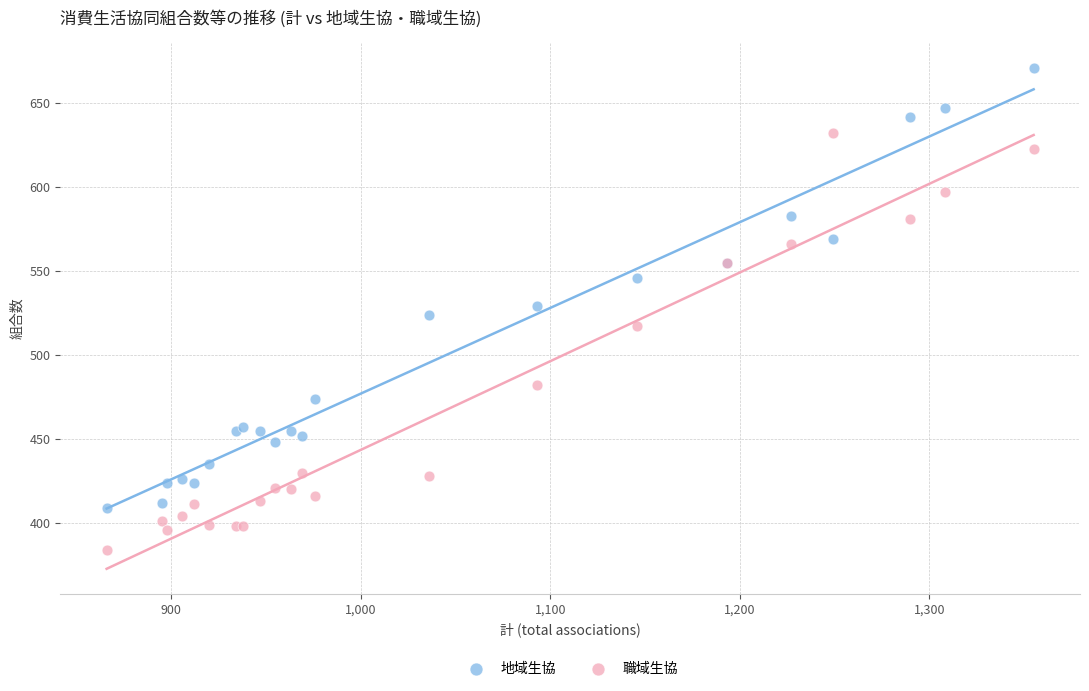

What are all the series names shown in the legend?

地域生協, 職域生協